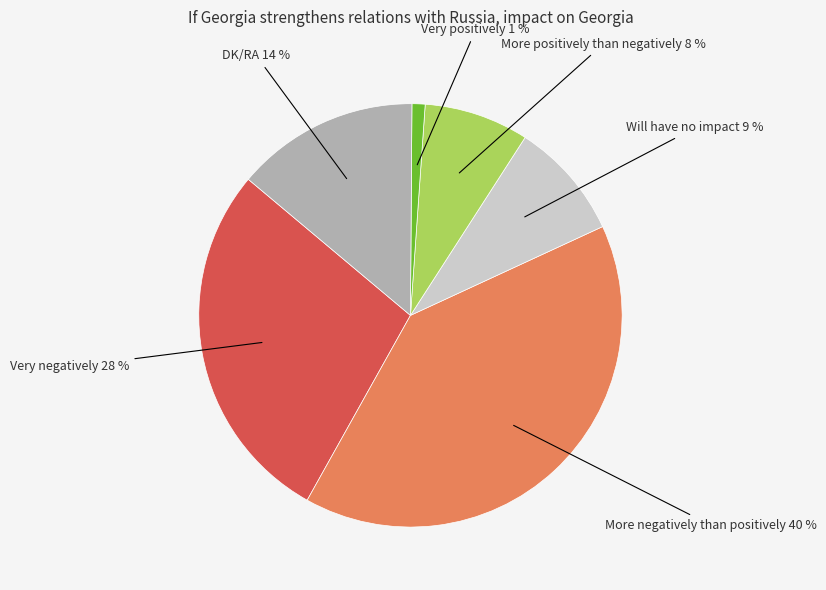

How many segments does this pie chart have?

6